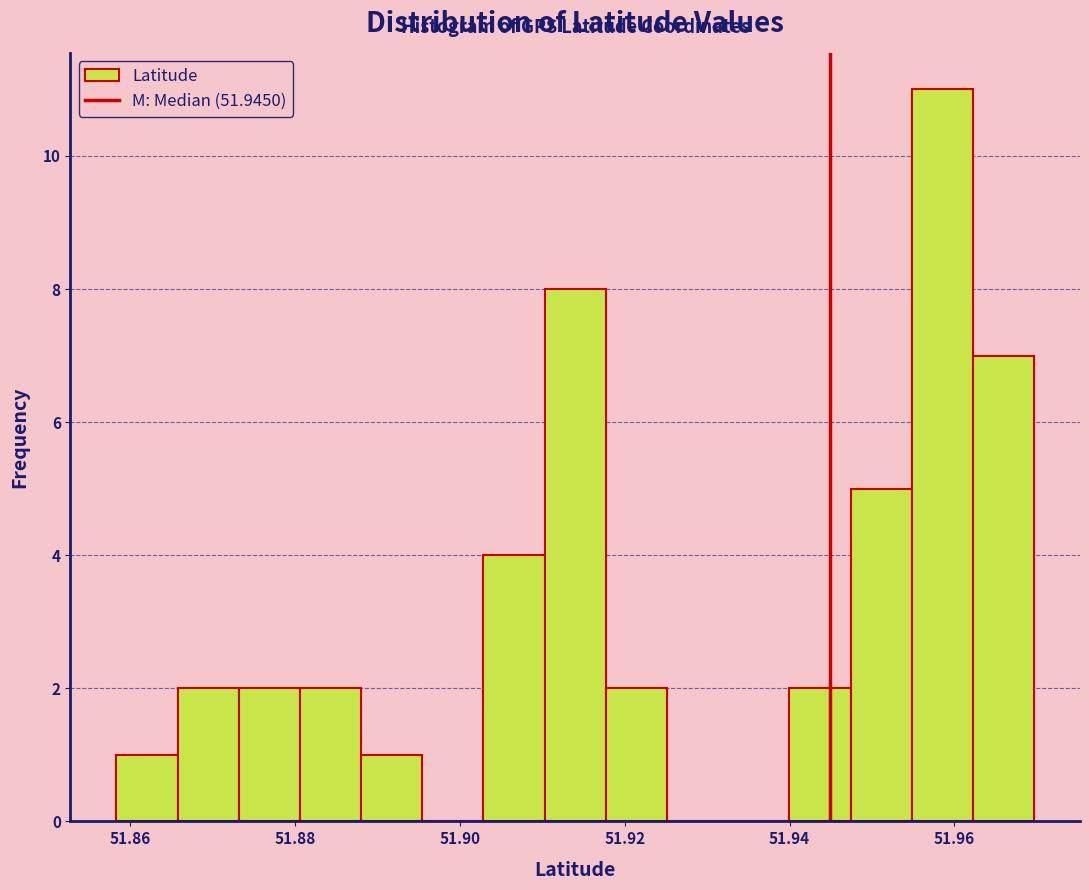

Read against the x-axis, roughly where is the centre of the tallest bar?

51.958